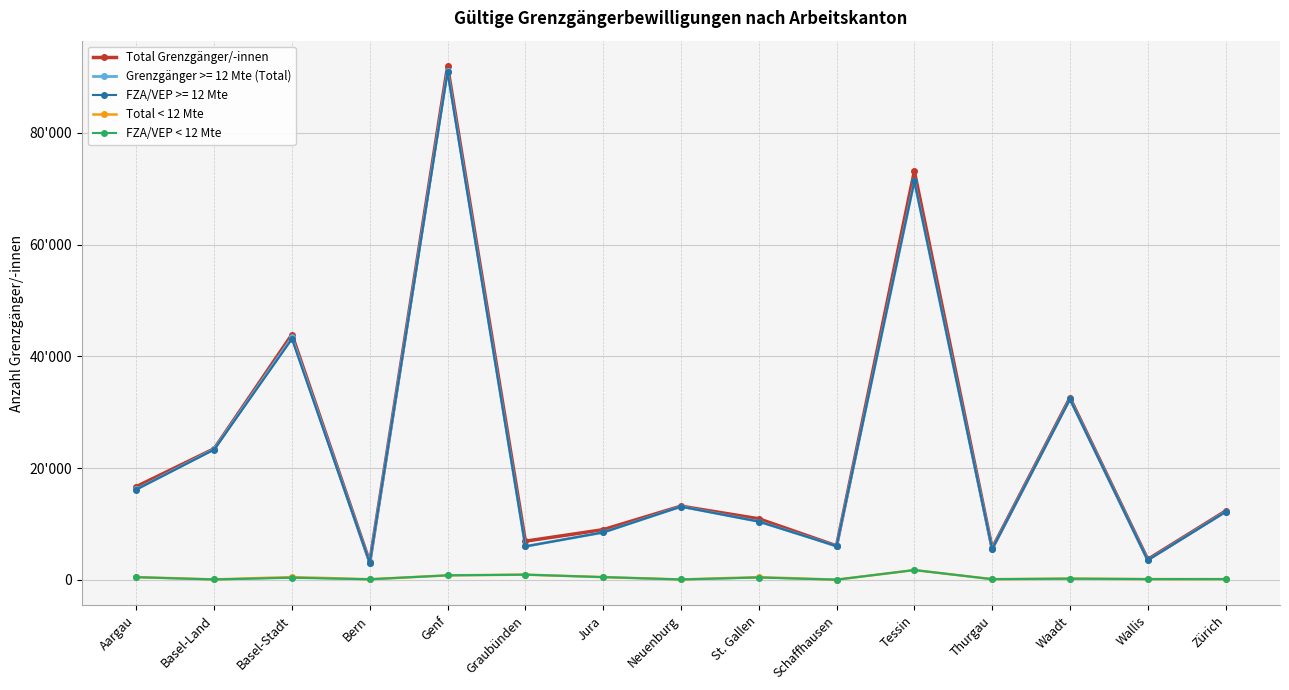

Is this an area chart (filled region under the line)?

No